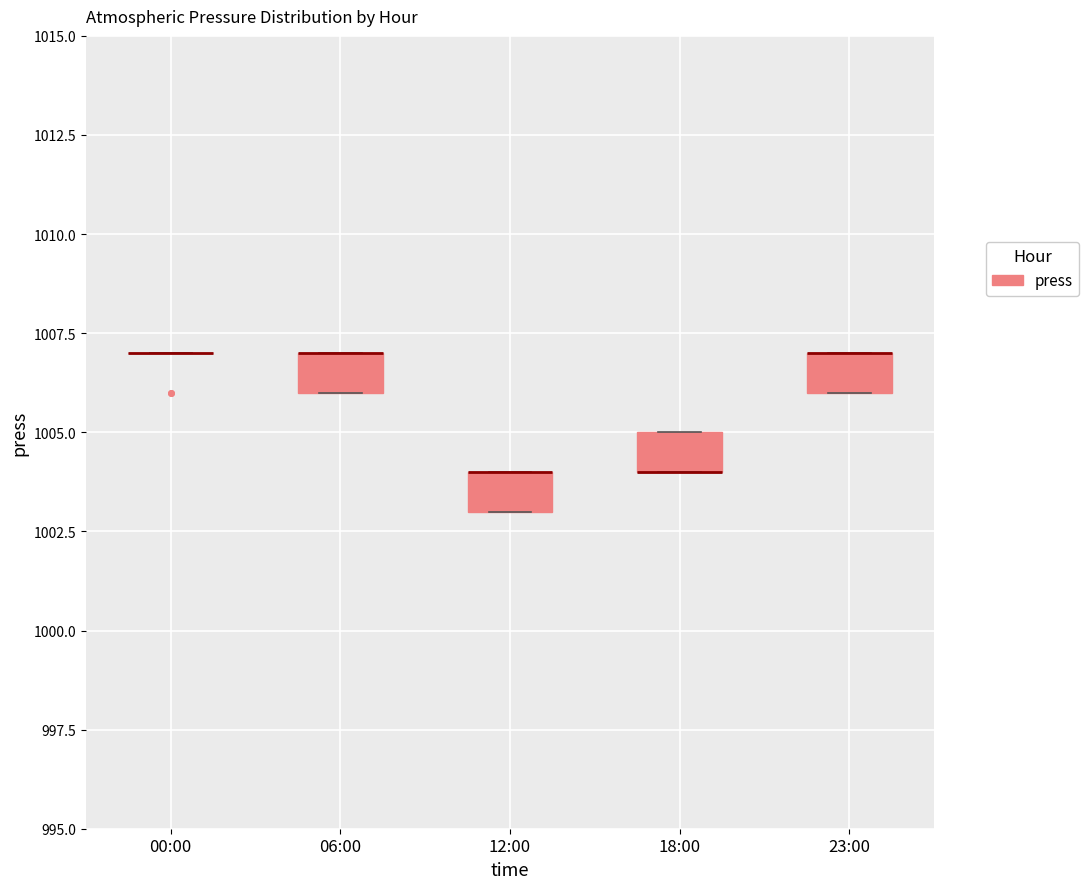

Reading left to right, transcribe this box plot: for each box, give where its median line is, the range the box spans, and where its two whiskers end, as read against the y-axis. The values are not printed on the chart, so give them approximately, as read against the axis.

00:00: box collapsed to a line at 1007, whiskers 1007 to 1007
06:00: median 1007 (drawn on the box's upper edge), box 1006 to 1007, whiskers 1006 to 1007
12:00: median 1004 (drawn on the box's upper edge), box 1003 to 1004, whiskers 1003 to 1004
18:00: median 1004 (drawn on the box's lower edge), box 1004 to 1005, whiskers 1004 to 1005
23:00: median 1007 (drawn on the box's upper edge), box 1006 to 1007, whiskers 1006 to 1007